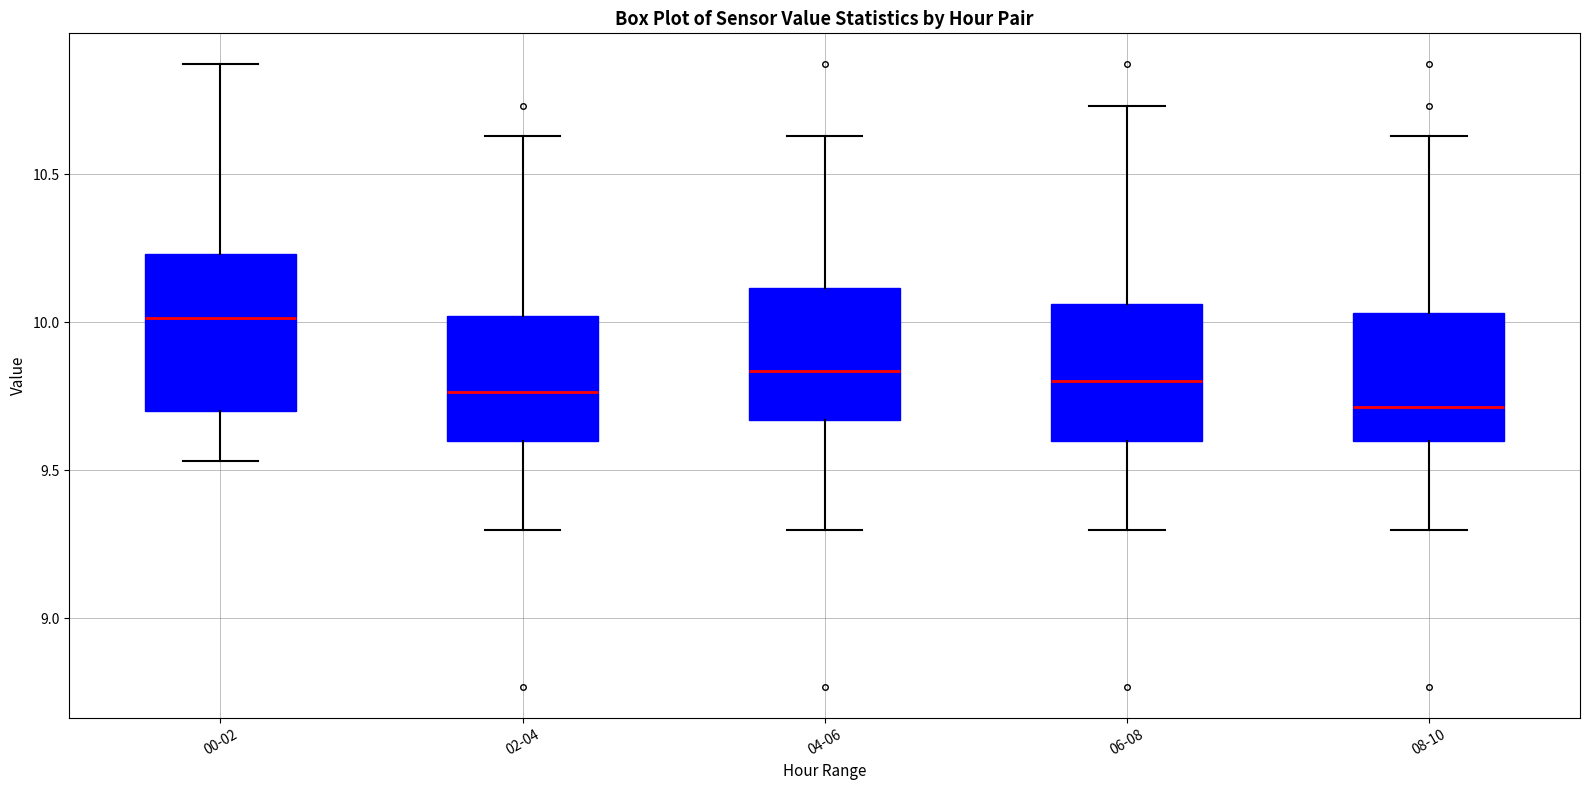

Reading left to right, transcribe this box plot: for each box, give where its median line is, the range the box spans, and where its two whiskers end, as read against the y-axis. The values are not printed on the chart, so give them approximately, as read against the axis.

00-02: median 10.00, box 9.70 to 10.25, whiskers 9.55 to 10.85
02-04: median 9.75, box 9.60 to 10.00, whiskers 9.30 to 10.65
04-06: median 9.85, box 9.65 to 10.10, whiskers 9.30 to 10.65
06-08: median 9.80, box 9.60 to 10.05, whiskers 9.30 to 10.75
08-10: median 9.70, box 9.60 to 10.05, whiskers 9.30 to 10.65